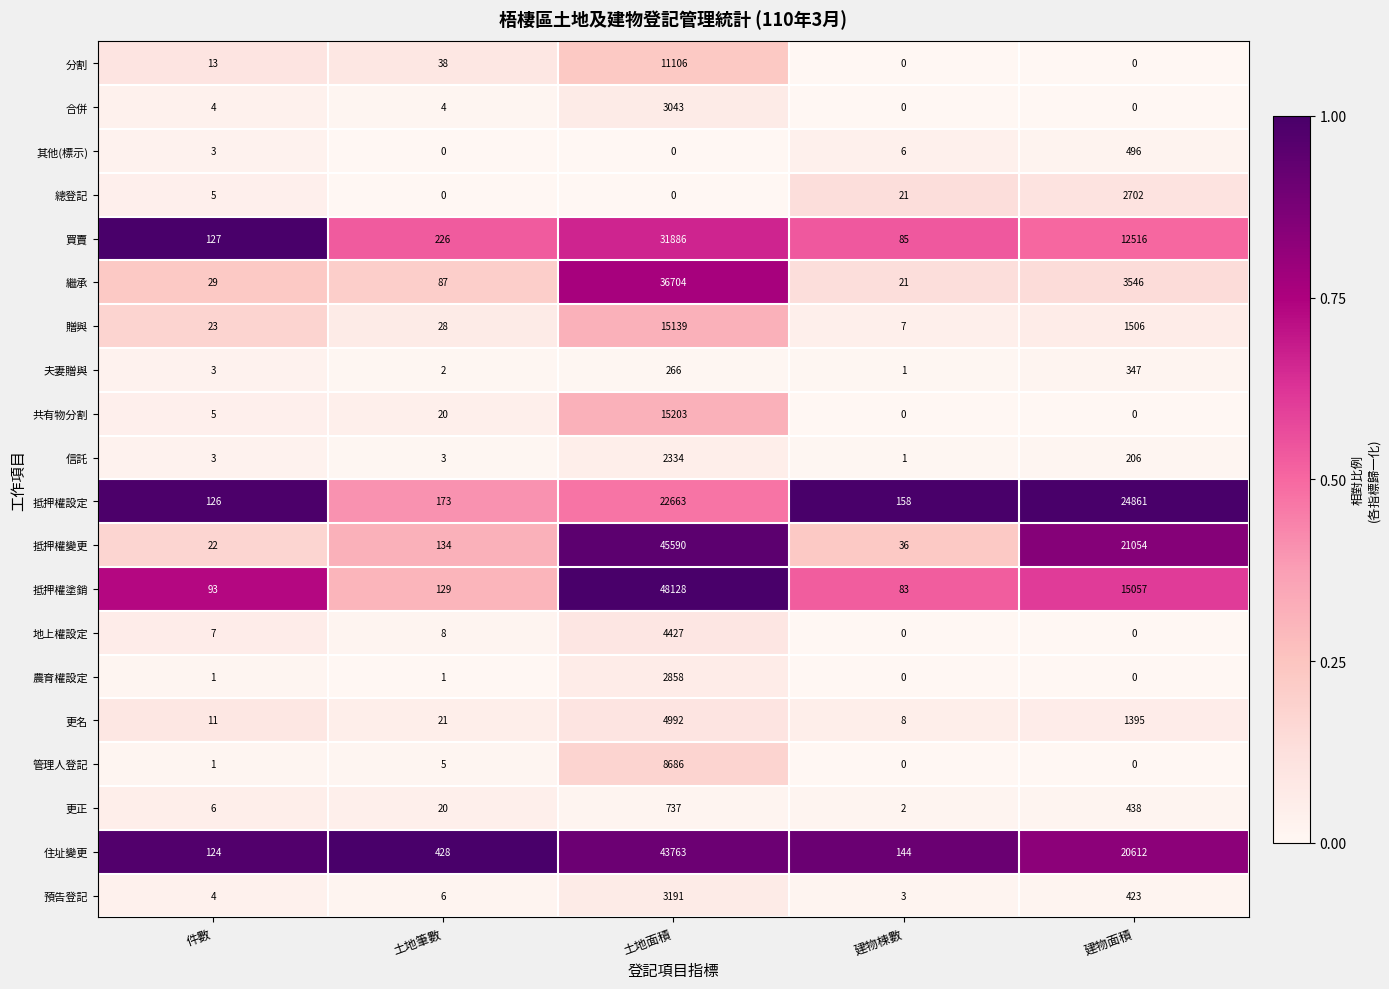

Which series has the largest range (max minus min)?

抵押權塗銷